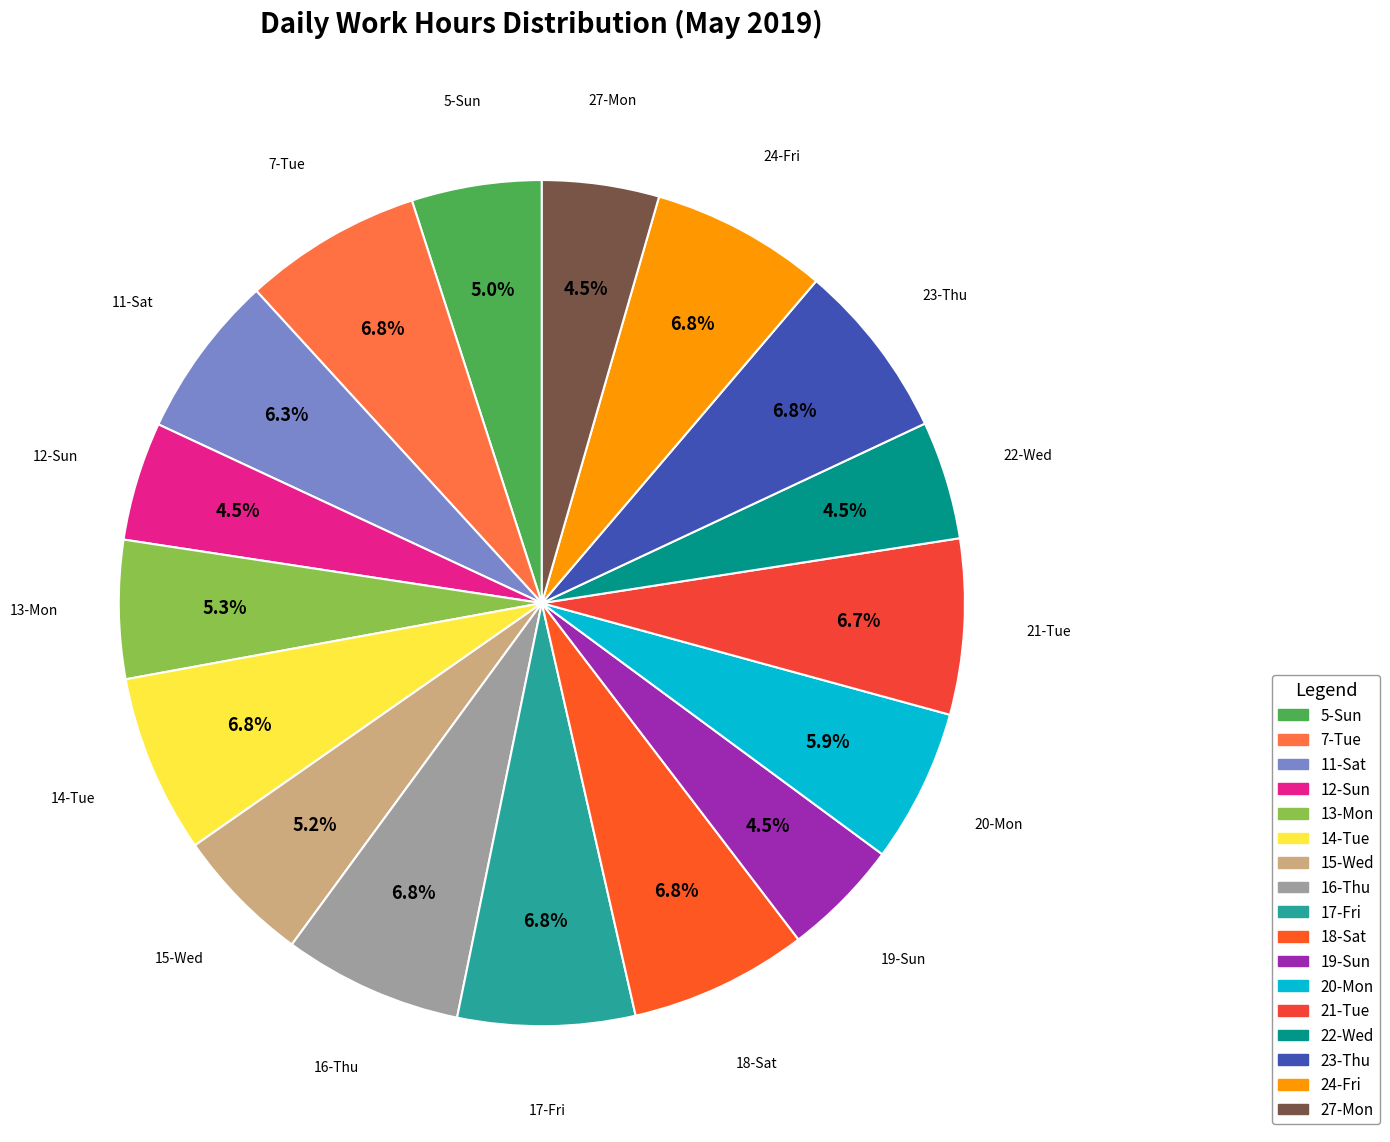

What is the ratio of the value at 16-Thu to the value at 7-Tue?

1.0